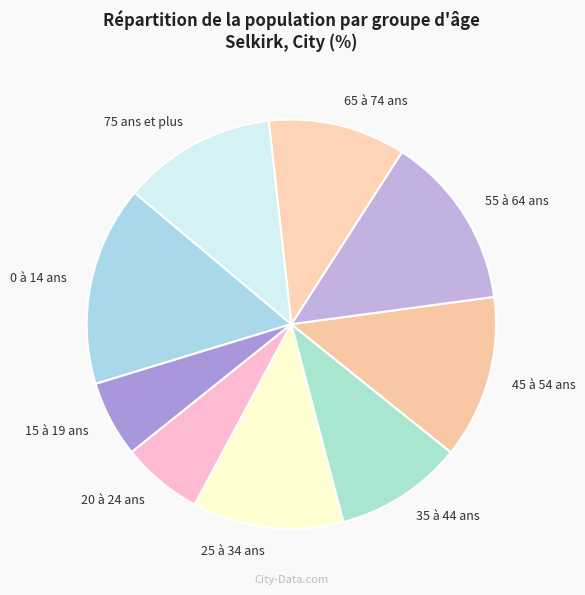

The 65 à 74 ans slice represents 11% of the pie. True or false?

True